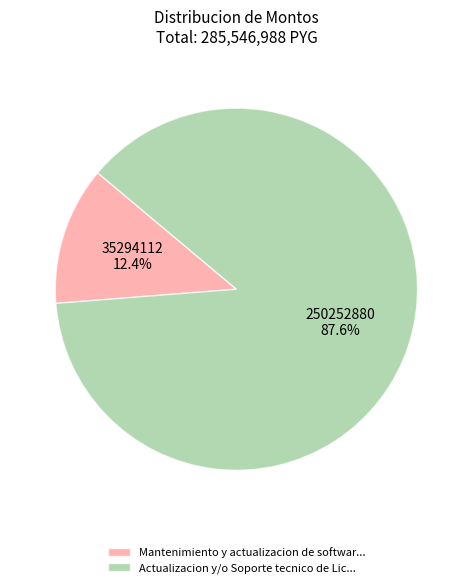

Between Actualizacion y/o Soporte tecnico de Lic... and Mantenimiento y actualizacion de softwar..., which is larger?

Actualizacion y/o Soporte tecnico de Lic...